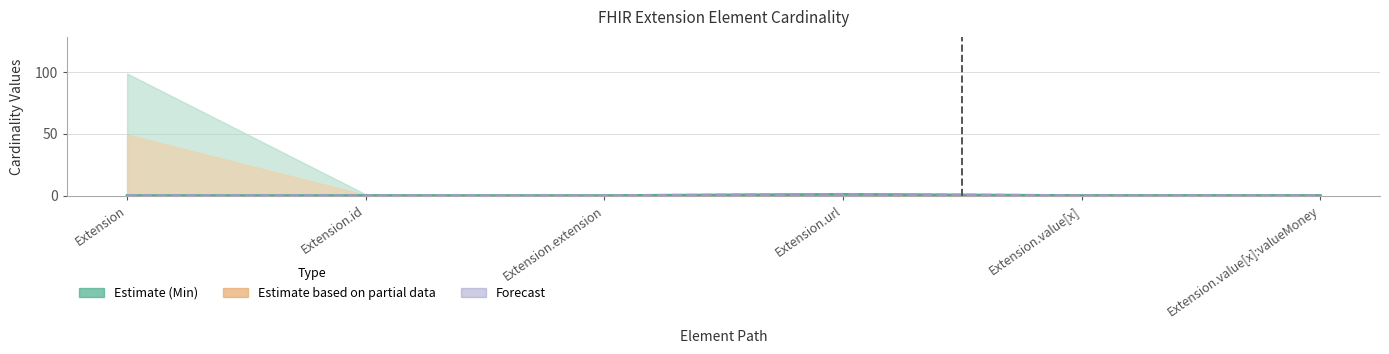

What is the maximum value for Min?

1